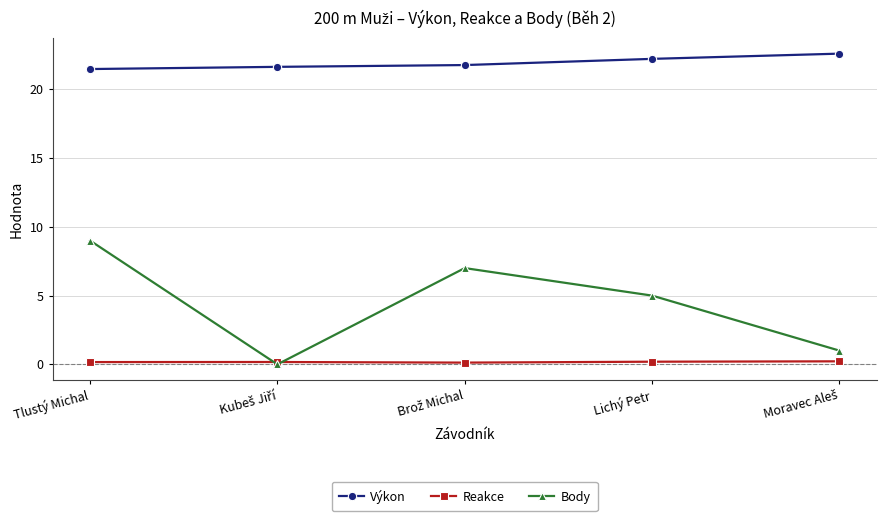

How many lines are shown in the chart?

3